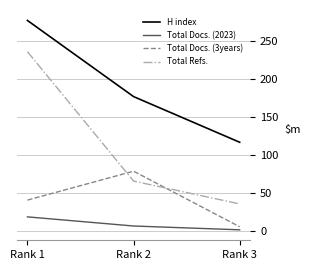

Where is Total Docs. (3years) nearest to the value 42?

Rank 1